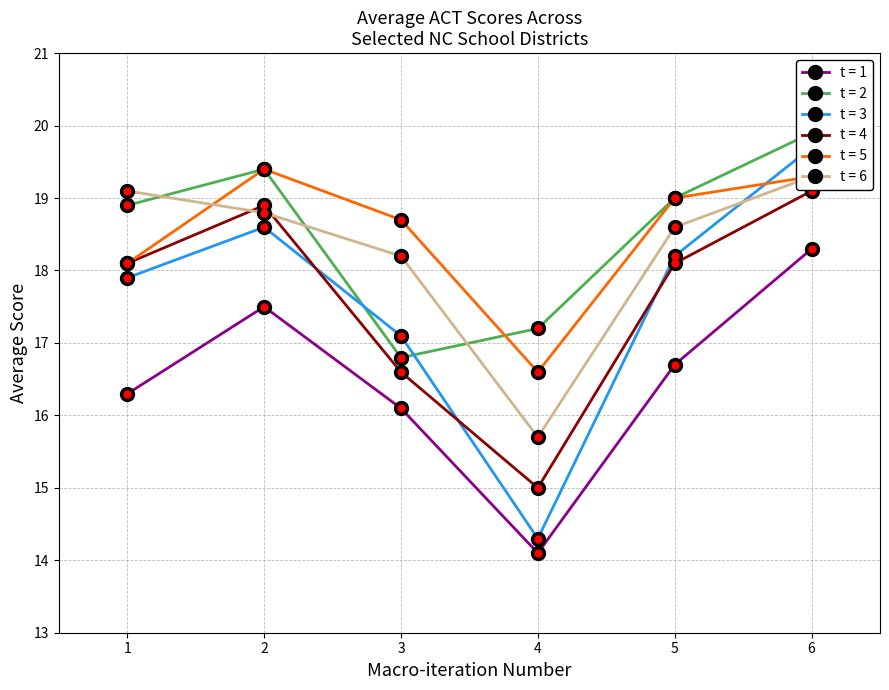

True or false: t = 1 and t = 5 cross at least once.

False